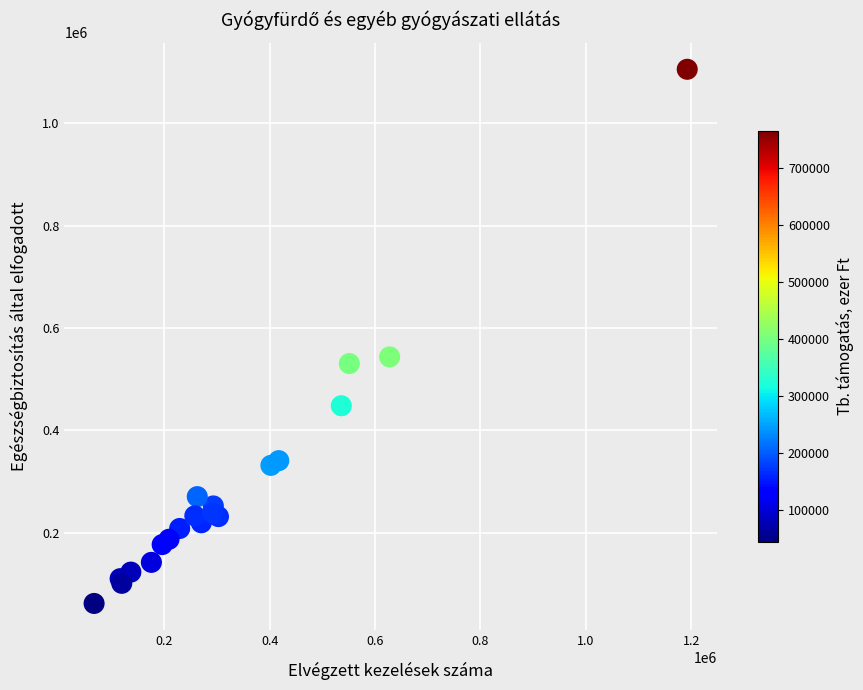

What Y value in the scatter plot is closest to 583559?

543428.3